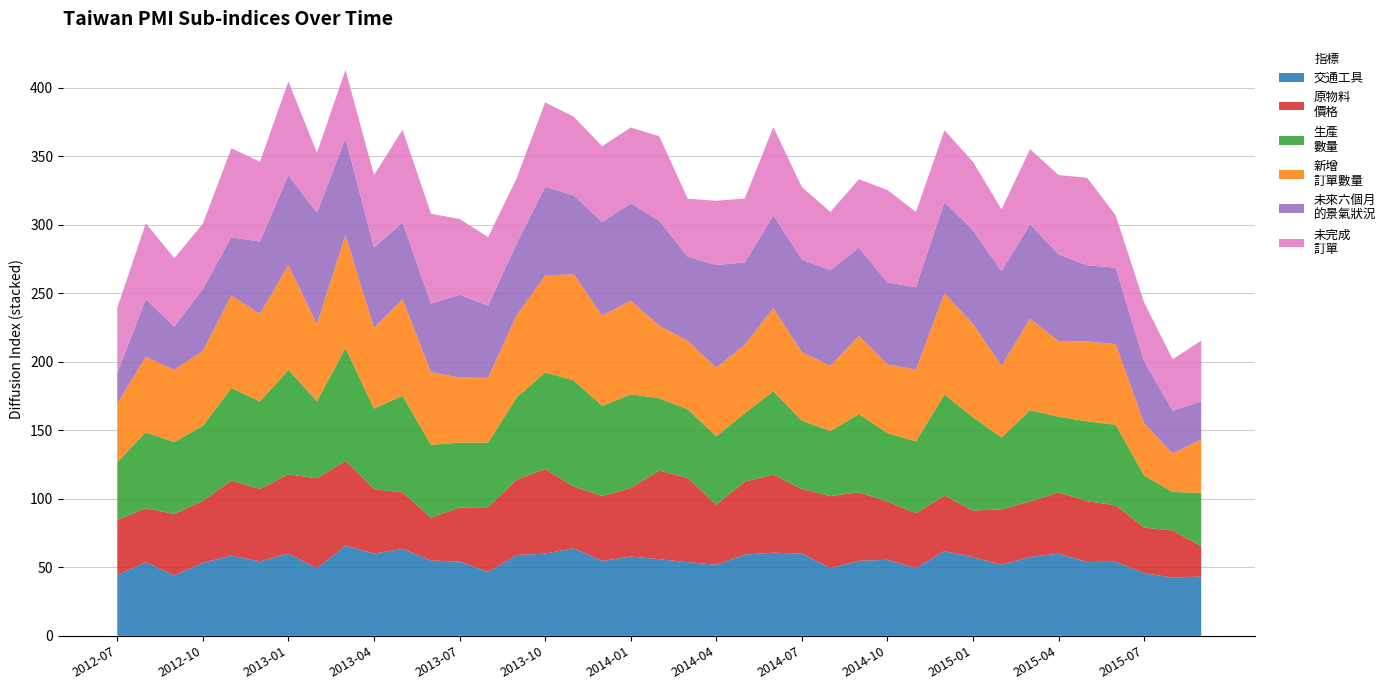

Reading left to right, extract all data points from this chart.

交通工具: 2012-07=44.5	2012-08=53.7	2012-09=44.2	2012-10=53.3	2012-11=58.5	2012-12=54.4	2013-01=60.0	2013-02=49.4	2013-03=65.9	2013-04=60.0	2013-05=63.5	2013-06=55.0	2013-07=54.2	2013-08=46.7	2013-09=59.0	2013-10=60.0	2013-11=64.0	2013-12=54.7	2014-01=57.9	2014-02=55.9	2014-03=53.8	2014-04=51.9	2014-05=59.3	2014-06=60.7	2014-07=60.0	2014-08=49.5	2014-09=54.8	2014-10=55.5	2014-11=49.5	2014-12=61.9	2015-01=57.3	2015-02=51.9	2015-03=57.6	2015-04=60.0	2015-05=53.9	2015-06=54.1	2015-07=45.7	2015-08=42.5	2015-09=43.3
原物料
價格: 2012-07=40.0	2012-08=39.5	2012-09=44.7	2012-10=45.2	2012-11=55.0	2012-12=52.8	2013-01=57.9	2013-02=65.6	2013-03=61.8	2013-04=47.1	2013-05=41.2	2013-06=31.3	2013-07=39.5	2013-08=47.2	2013-09=55.0	2013-10=61.8	2013-11=45.0	2013-12=47.4	2014-01=50.0	2014-02=64.7	2014-03=61.5	2014-04=43.8	2014-05=53.3	2014-06=57.1	2014-07=47.1	2014-08=52.5	2014-09=50.0	2014-10=42.5	2014-11=40.0	2014-12=40.5	2015-01=34.1	2015-02=40.5	2015-03=40.5	2015-04=44.7	2015-05=44.4	2015-06=41.2	2015-07=33.3	2015-08=34.4	2015-09=22.2
生產
數量: 2012-07=42.5	2012-08=55.3	2012-09=52.6	2012-10=54.8	2012-11=67.5	2012-12=63.9	2013-01=76.3	2013-02=56.3	2013-03=82.4	2013-04=58.8	2013-05=70.6	2013-06=53.1	2013-07=47.4	2013-08=47.2	2013-09=60.0	2013-10=70.6	2013-11=77.5	2013-12=65.8	2014-01=68.4	2014-02=52.9	2014-03=50.0	2014-04=50.0	2014-05=50.0	2014-06=60.7	2014-07=50.0	2014-08=47.5	2014-09=57.1	2014-10=50.0	2014-11=52.5	2014-12=73.8	2015-01=68.2	2015-02=52.4	2015-03=66.7	2015-04=55.3	2015-05=58.3	2015-06=58.8	2015-07=38.1	2015-08=28.1	2015-09=38.9
新增
訂單數量: 2012-07=42.5	2012-08=55.3	2012-09=52.6	2012-10=54.8	2012-11=67.5	2012-12=63.9	2013-01=76.3	2013-02=56.3	2013-03=82.4	2013-04=58.8	2013-05=70.6	2013-06=53.1	2013-07=47.4	2013-08=47.2	2013-09=60.0	2013-10=70.6	2013-11=77.5	2013-12=65.8	2014-01=68.4	2014-02=52.9	2014-03=50.0	2014-04=50.0	2014-05=50.0	2014-06=60.7	2014-07=50.0	2014-08=47.5	2014-09=57.1	2014-10=50.0	2014-11=52.5	2014-12=73.8	2015-01=68.2	2015-02=52.4	2015-03=66.7	2015-04=55.3	2015-05=58.3	2015-06=58.8	2015-07=38.1	2015-08=28.1	2015-09=38.9
未來六個月
的景氣狀況: 2012-07=22.5	2012-08=42.1	2012-09=31.6	2012-10=45.2	2012-11=42.5	2012-12=52.8	2013-01=65.8	2013-02=81.3	2013-03=70.6	2013-04=58.8	2013-05=55.9	2013-06=50.0	2013-07=60.5	2013-08=52.8	2013-09=52.5	2013-10=64.7	2013-11=57.5	2013-12=68.4	2014-01=71.1	2014-02=76.5	2014-03=61.5	2014-04=75.0	2014-05=60.0	2014-06=67.9	2014-07=67.6	2014-08=70.0	2014-09=64.3	2014-10=60.0	2014-11=60.0	2014-12=66.7	2015-01=68.2	2015-02=69.0	2015-03=69.0	2015-04=63.2	2015-05=55.6	2015-06=55.9	2015-07=45.2	2015-08=31.3	2015-09=27.8
未完成
訂單: 2012-07=47.5	2012-08=55.3	2012-09=50.0	2012-10=47.6	2012-11=65.0	2012-12=58.3	2013-01=68.4	2013-02=43.8	2013-03=50.0	2013-04=52.9	2013-05=67.6	2013-06=65.6	2013-07=55.3	2013-08=50.0	2013-09=47.5	2013-10=61.8	2013-11=57.5	2013-12=55.3	2014-01=55.3	2014-02=61.8	2014-03=42.3	2014-04=46.9	2014-05=46.7	2014-06=64.3	2014-07=52.9	2014-08=42.5	2014-09=50.0	2014-10=67.5	2014-11=55.0	2014-12=52.4	2015-01=50.0	2015-02=45.2	2015-03=54.8	2015-04=57.9	2015-05=63.9	2015-06=38.2	2015-07=42.9	2015-08=37.5	2015-09=44.4